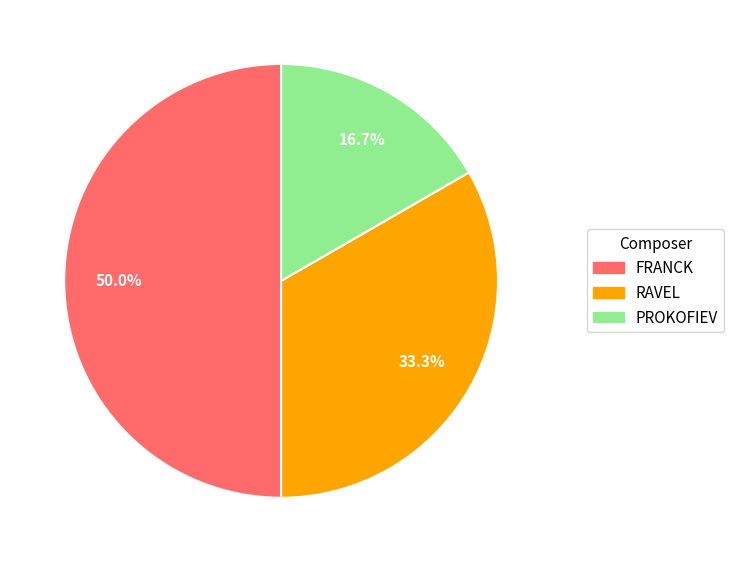

Which has a higher value, PROKOFIEV or RAVEL?

RAVEL